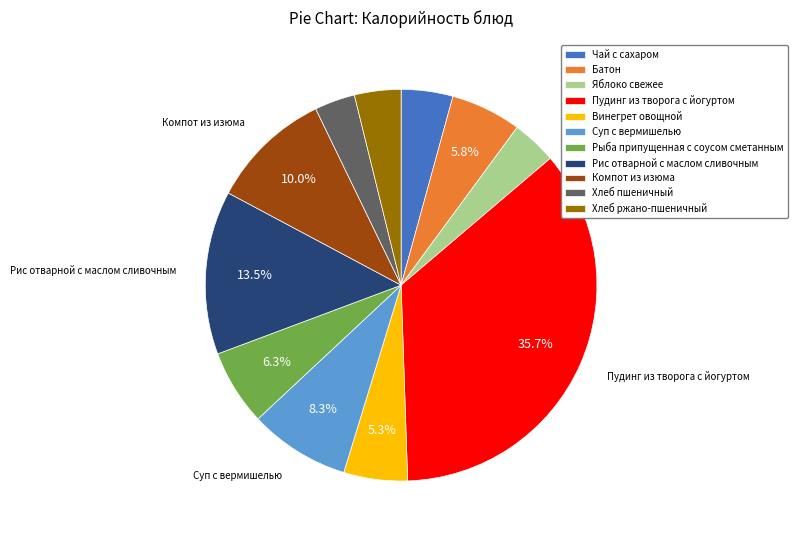

What percentage is the Суп с вермишелью slice, to the nearest percent?

8%